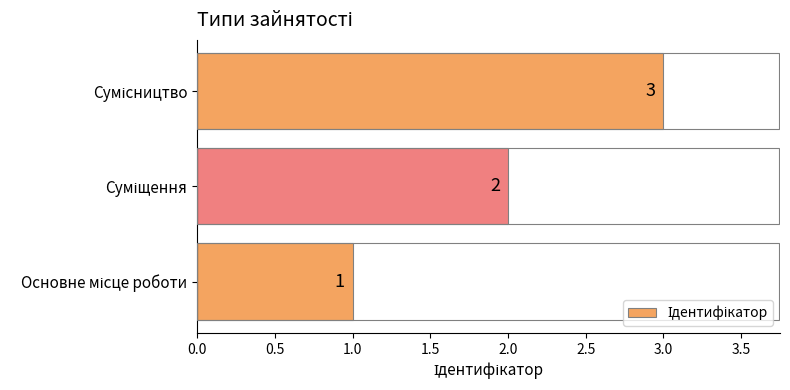

How many bars are there in total?

3